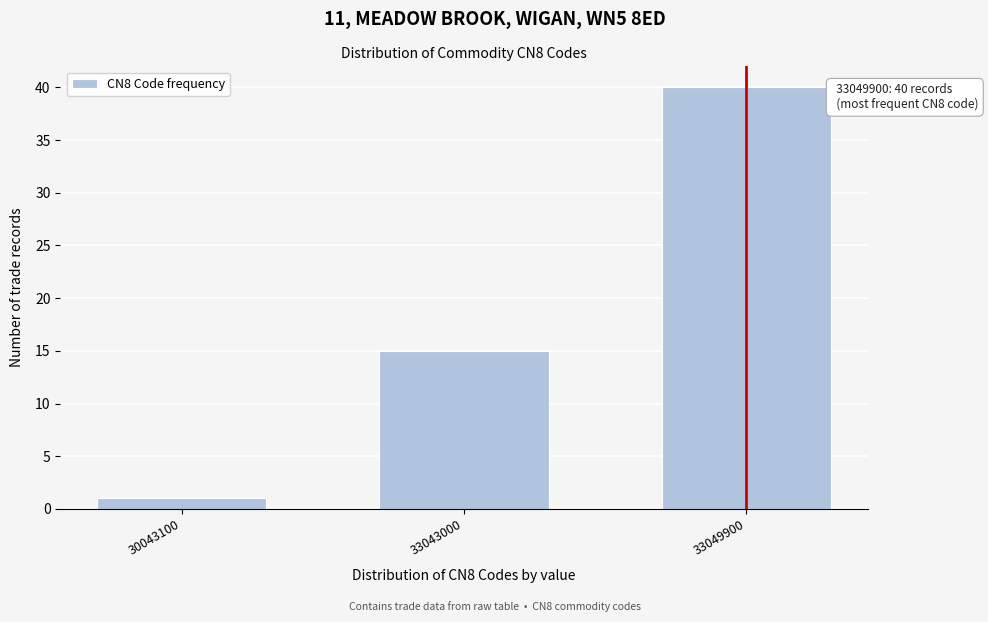

Reading left to right, what are all the values shown in this chart?

30043100=1	33043000=15	33049900=40